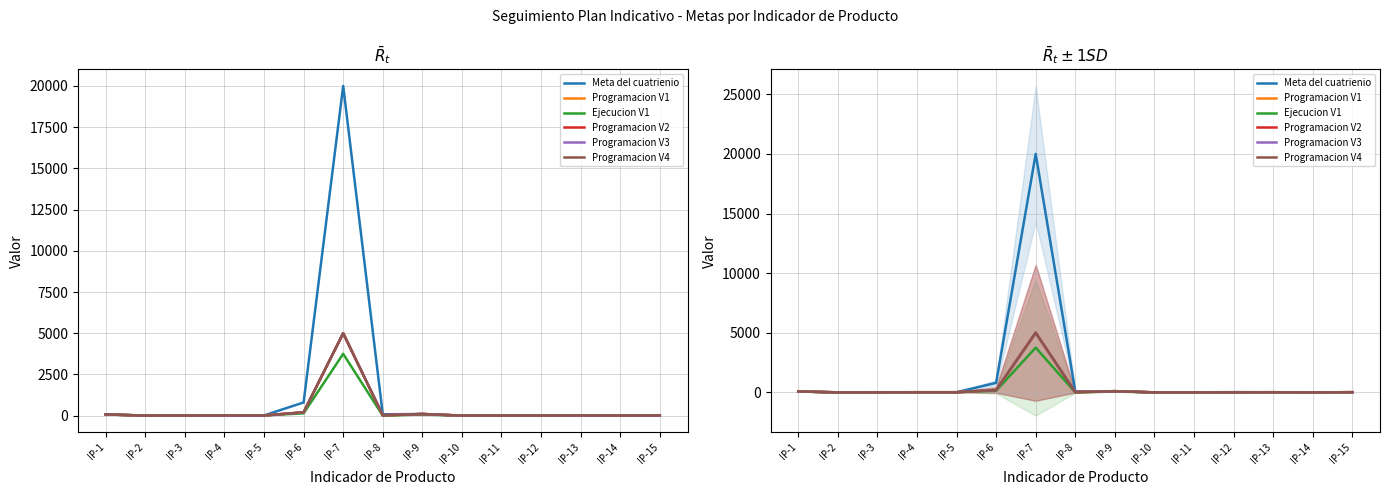

Rank the categories by Programacion V1 value from lowest to highest.

IP-2, IP-10, IP-11, IP-14, IP-3, IP-12, IP-8, IP-4, IP-5, IP-13, IP-15, IP-1, IP-9, IP-6, IP-7